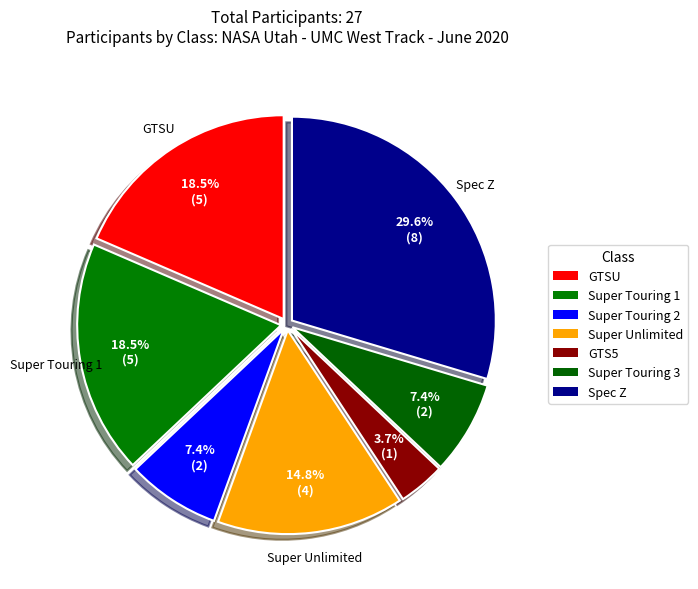

What is the ratio of the value at Spec Z to the value at GTSU?

1.6